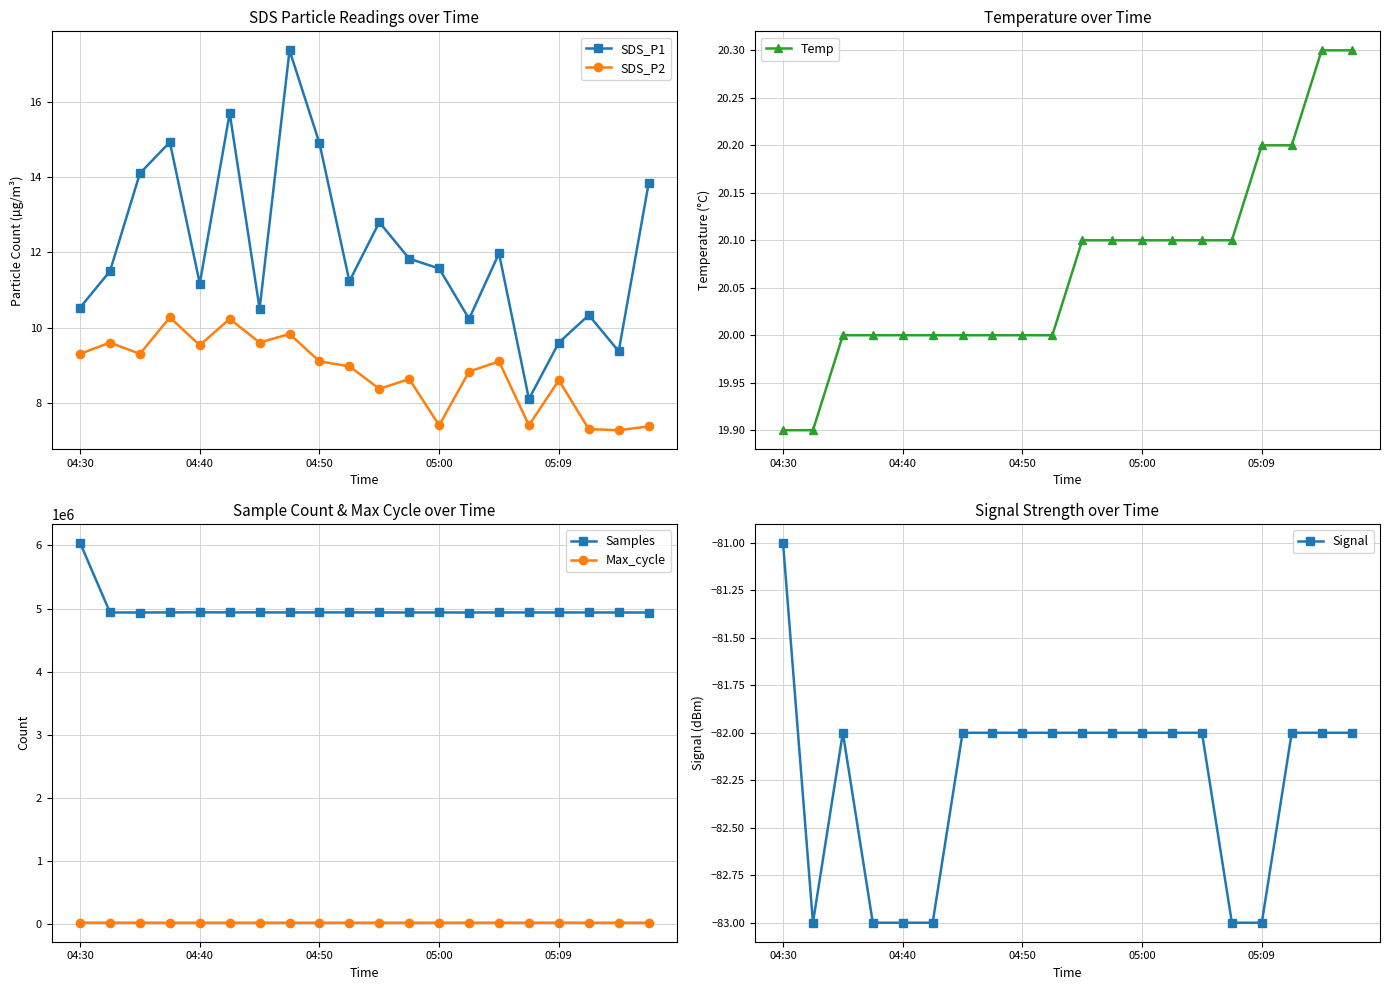

How many interior local peaks does the Max_cycle series have?

6